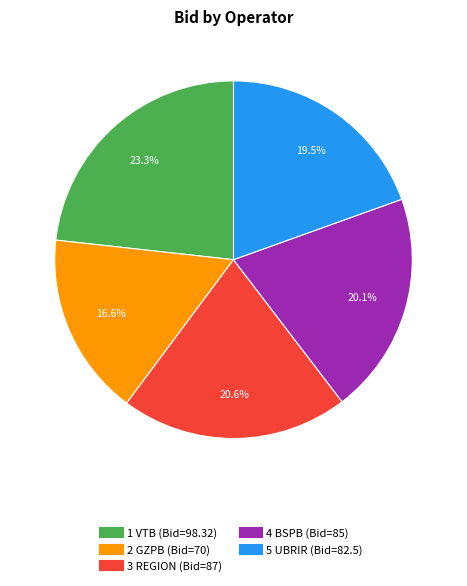

Does any single category account for the majority?

No